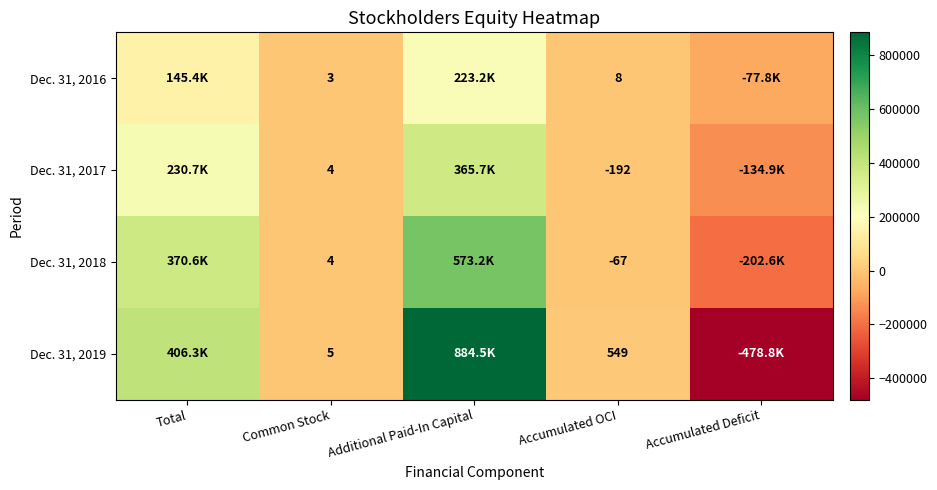

Rank the series at Accumulated OCI from highest to lowest value.

Dec. 31, 2019, Dec. 31, 2016, Dec. 31, 2018, Dec. 31, 2017